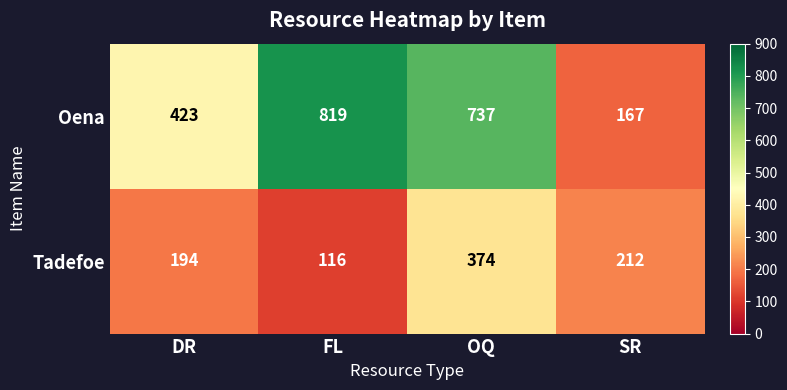

What is the average value of the Tadefoe series?

224